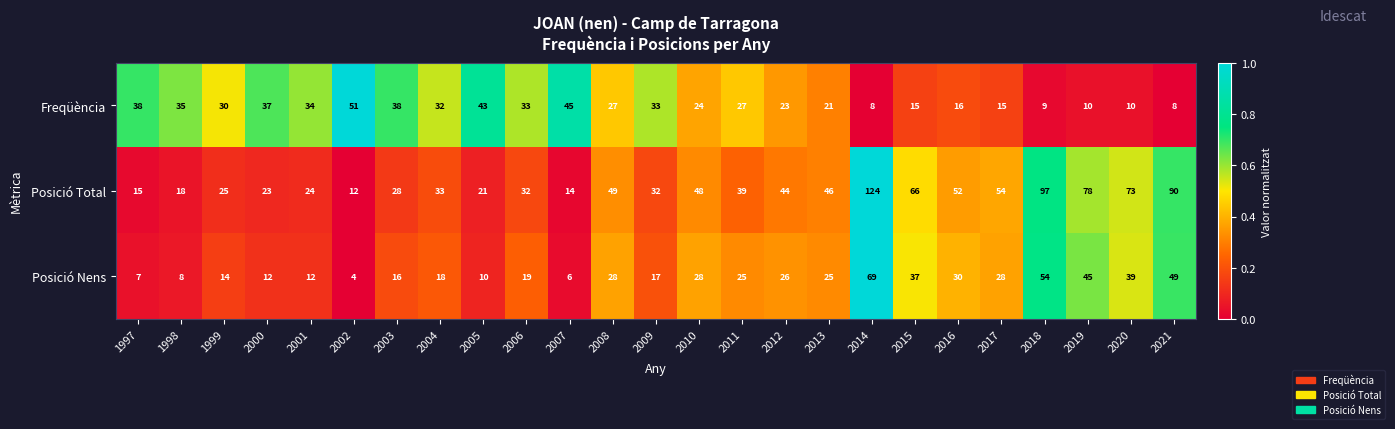

What is the total value across all series at 2018?

160